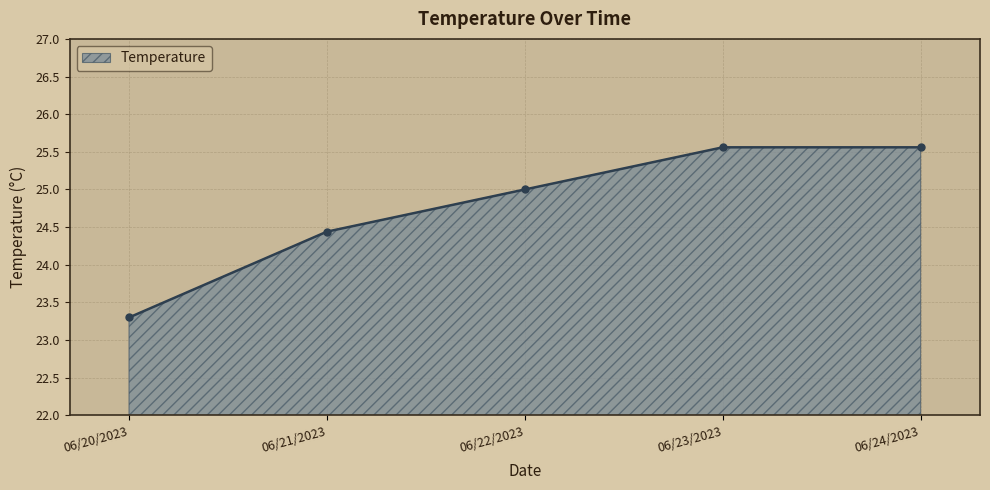

Reading right to left, list all the values displayed in this chart.

06/24/2023=25.6	06/23/2023=25.6	06/22/2023=25.0	06/21/2023=24.4	06/20/2023=23.3